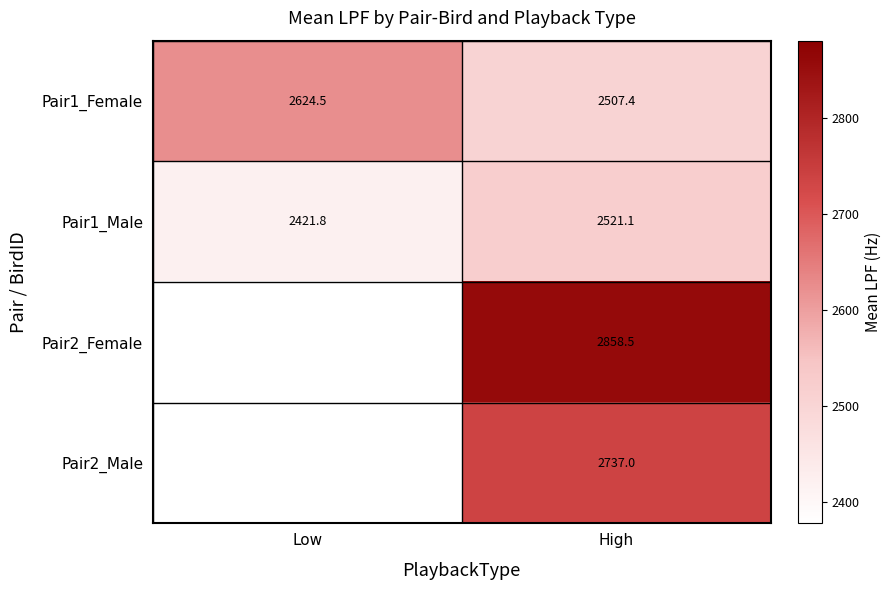

The value of Pair2_Male at High is 3891.6. True or false?

False